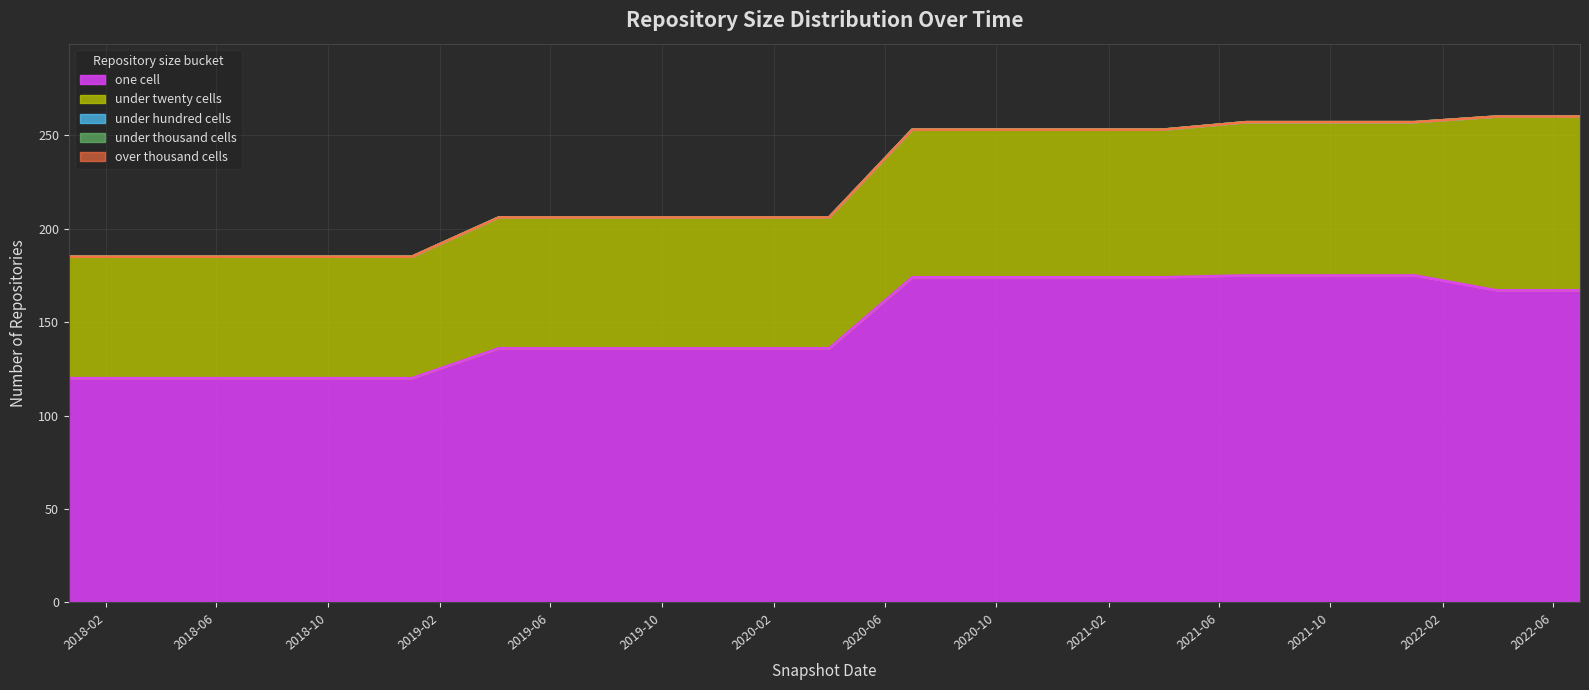

What are all the series names shown in the legend?

one_cell, under_twenty_cells, under_hundred_cells, under_thousand_cells, over_thousand_cells